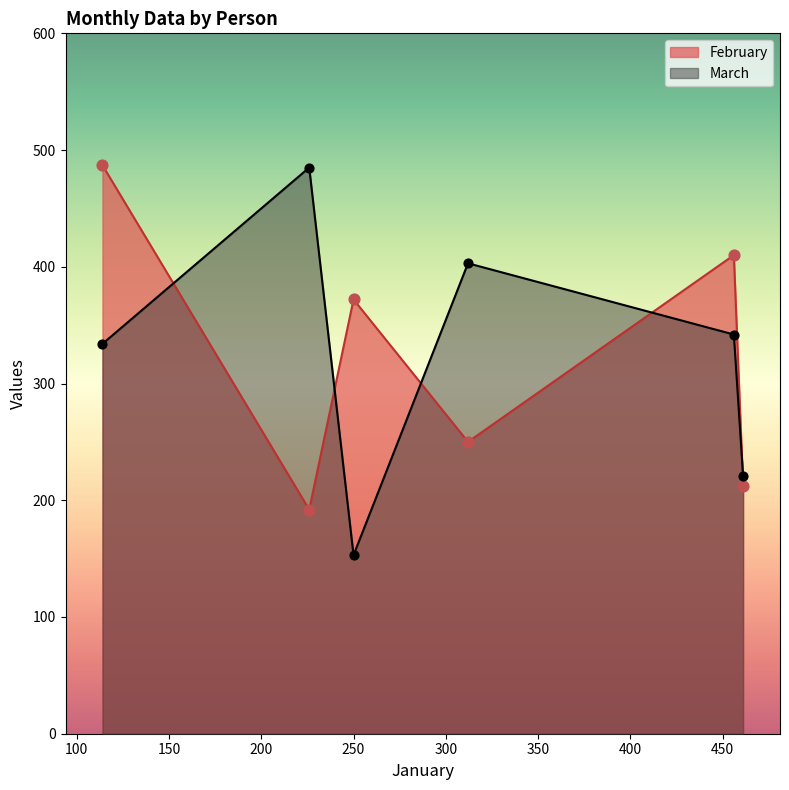

What is the total value across all series at Kumar?

821